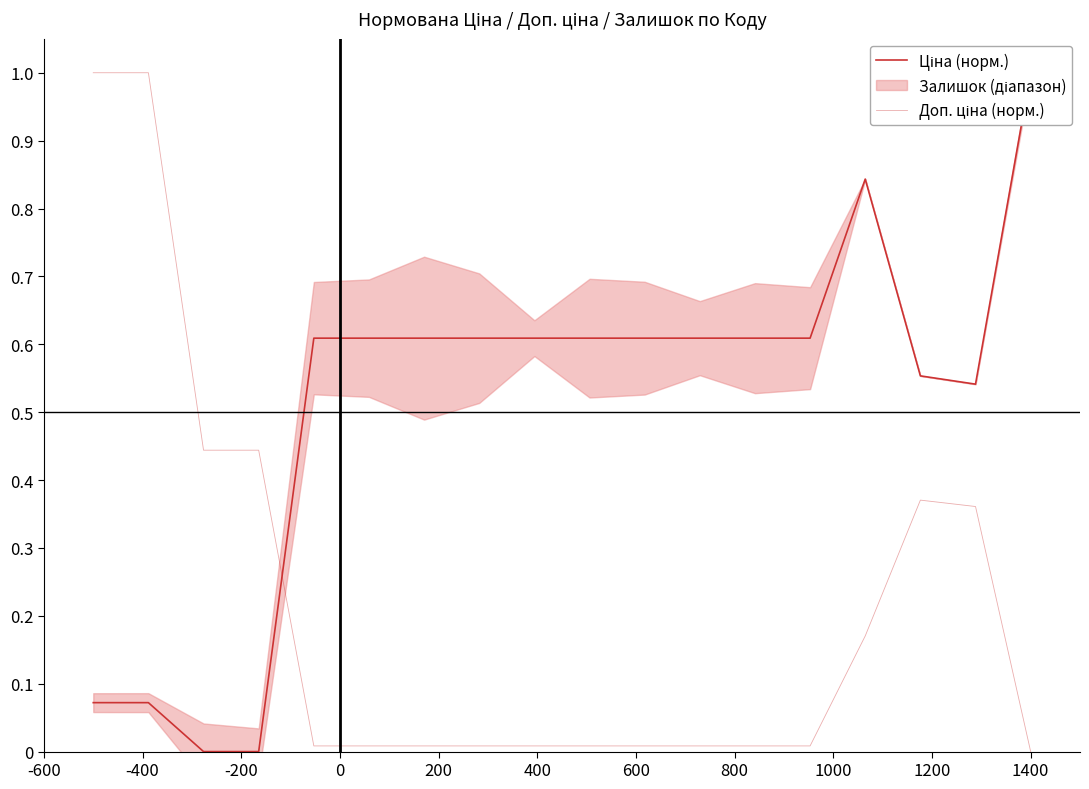

Is this an area chart (filled region under the line)?

No